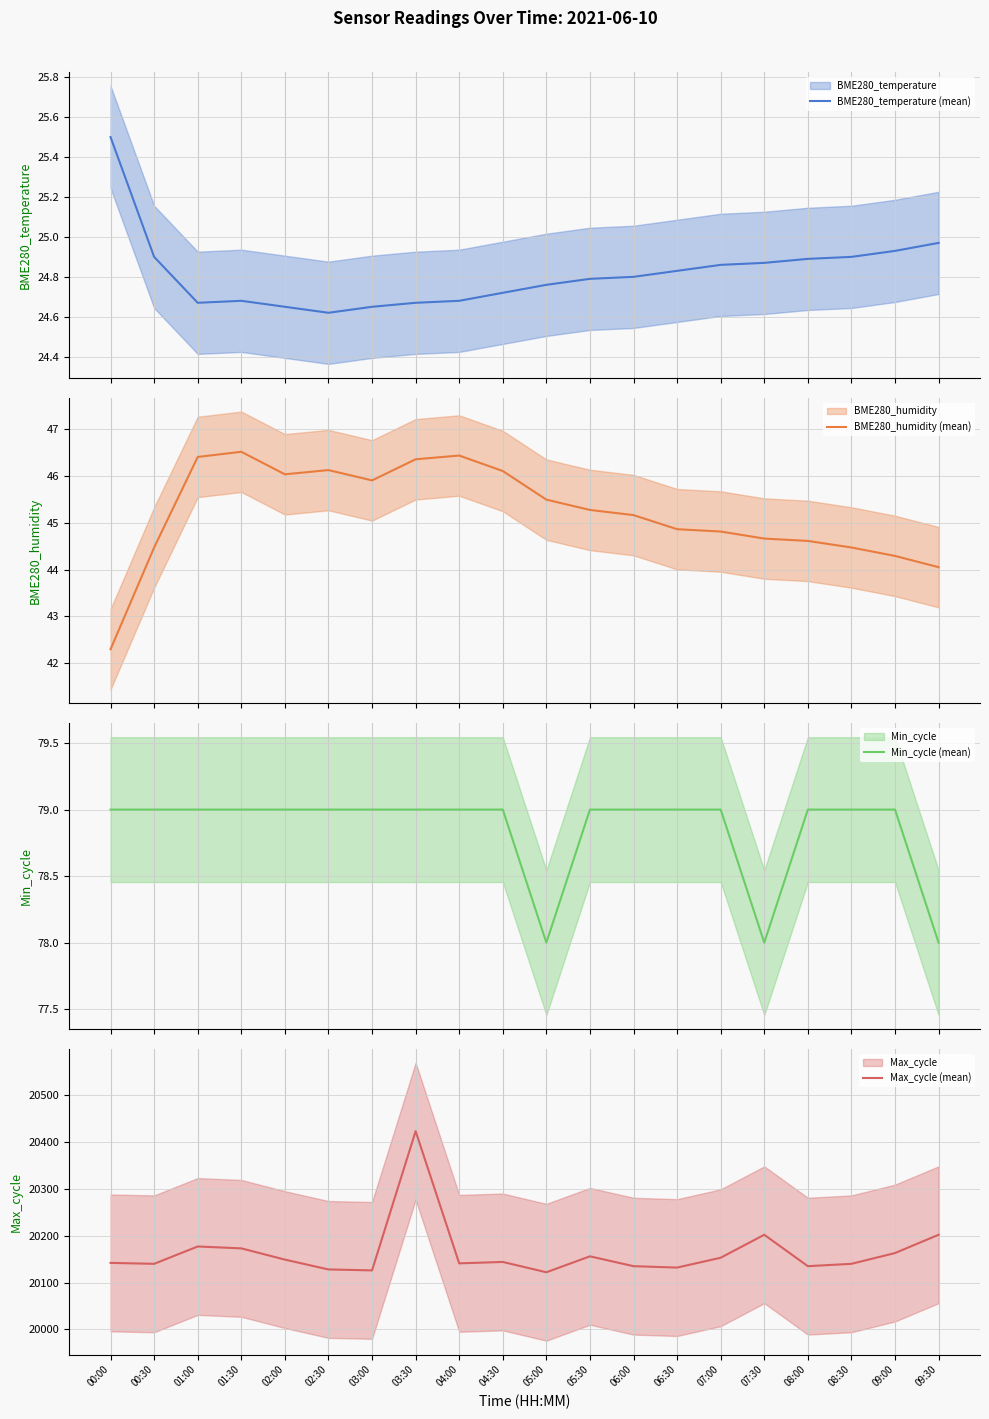

How many data points in BME280_humidity (mean) are above 45?

11